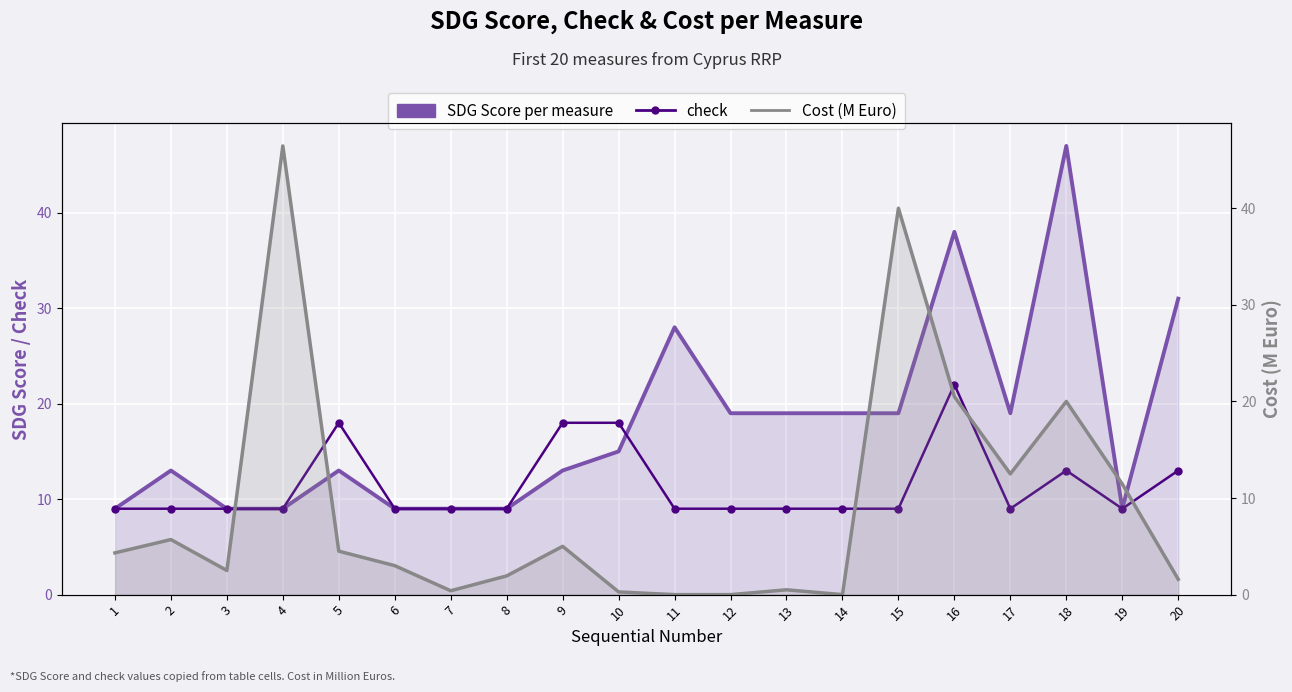

Where is Cost (M Euro) nearest to the value 23?

16